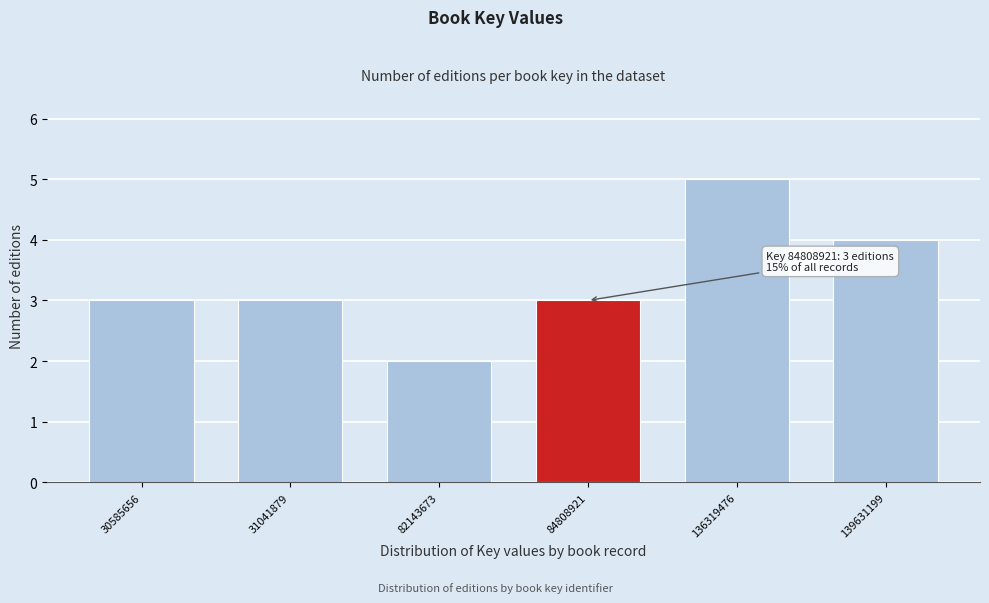

Reading right to left, list all the values displayed in this chart.

4	5	3	2	3	3